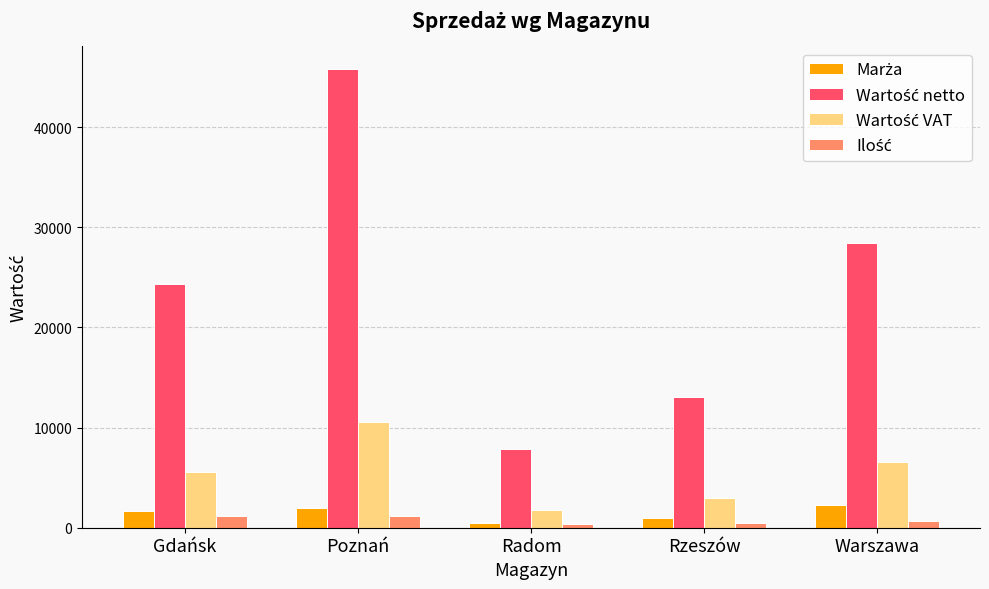

At how many categories does at least one series exceed 18945?

3